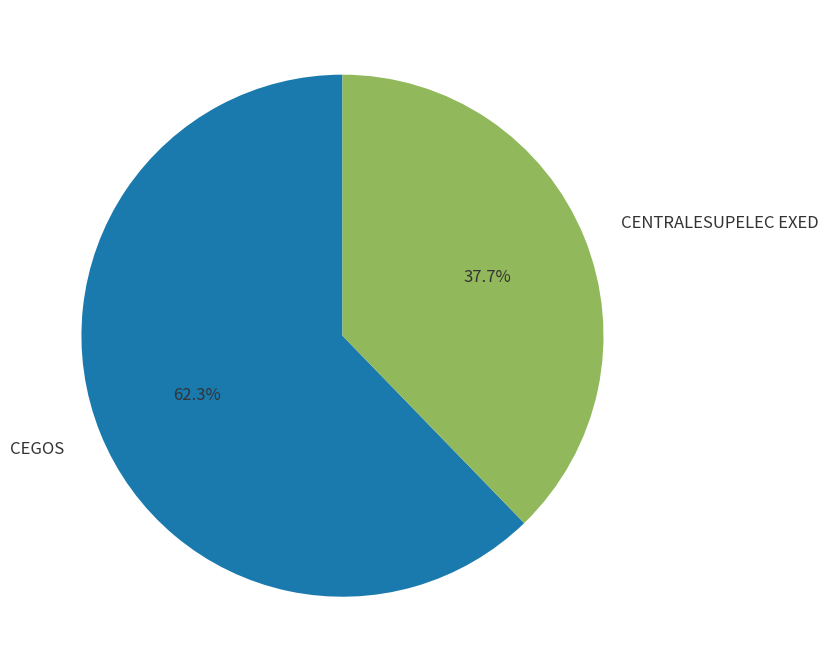

Is the sum of CEGOS and CENTRALESUPELEC EXED greater than half?

Yes